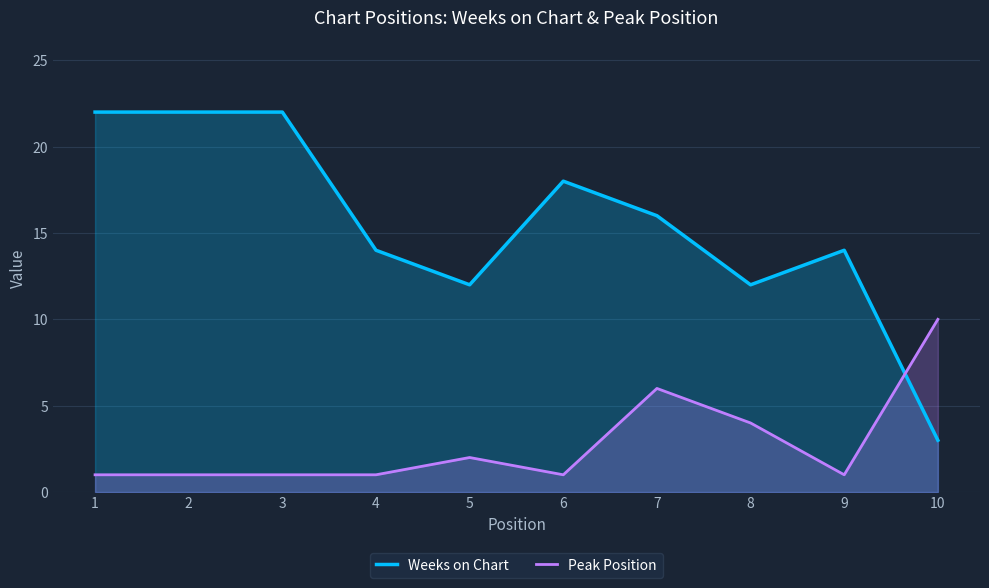

Rank the categories by Peak Position value from highest to lowest.

10, 7, 8, 5, 1, 2, 3, 4, 6, 9